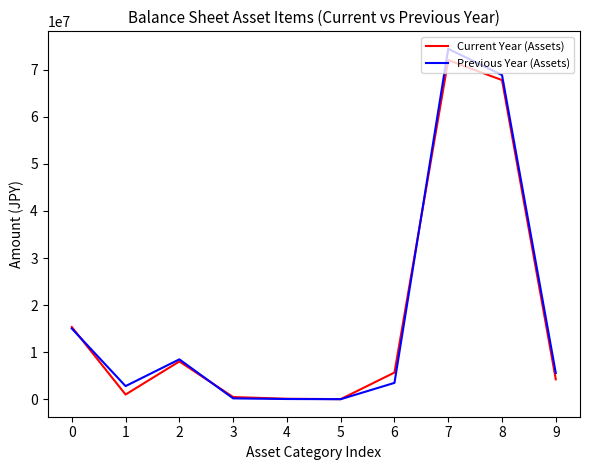

True or false: Previous Year (Assets) has more than 1 points higher than both neighbors.

True